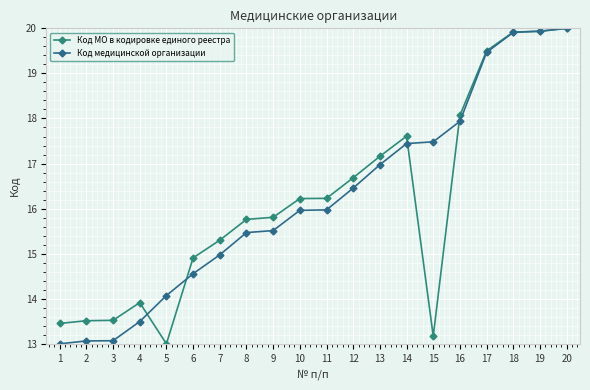

Reading left to right, extract all data points from this chart.

Код МО в кодировке единого реестра: 1=13.5	2=13.5	3=13.5	4=13.9	5=13.0	6=14.9	7=15.3	8=15.8	9=15.8	10=16.2	11=16.2	12=16.7	13=17.2	14=17.6	15=13.2	16=18.1	17=19.5	18=19.9	19=19.9	20=20.0
Код медицинской организации: 1=13.0	2=13.1	3=13.1	4=13.5	5=14.1	6=14.6	7=15.0	8=15.5	9=15.5	10=16.0	11=16.0	12=16.5	13=17.0	14=17.4	15=17.5	16=17.9	17=19.5	18=19.9	19=19.9	20=20.0